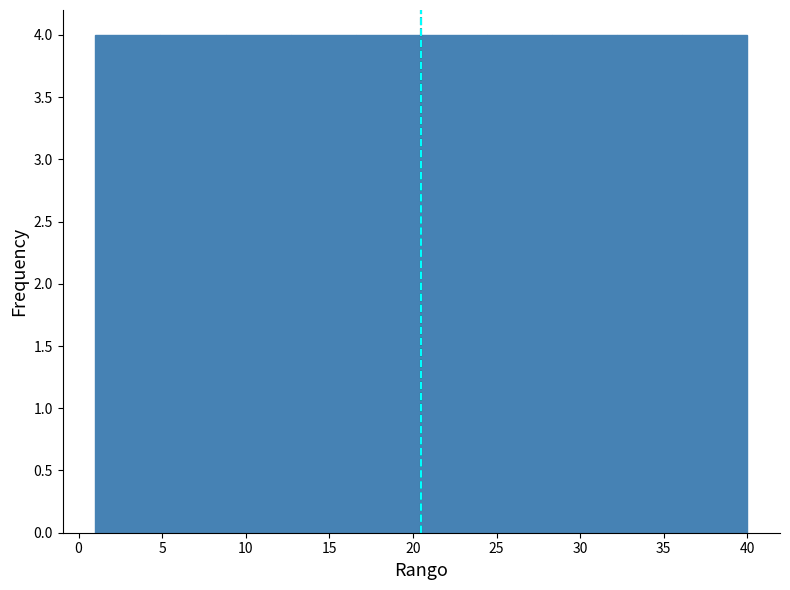

Reading left to right, transcribe this chart: for each bar, give the range it covers on the x-axis and its height. Neither the bar edges nor the heights are printed on the chart, so give them approximately, as read against the axes.

1.0 to 4.9: 4
4.9 to 8.8: 4
8.8 to 12.7: 4
12.7 to 16.6: 4
16.6 to 20.5: 4
20.5 to 24.4: 4
24.4 to 28.3: 4
28.3 to 32.2: 4
32.2 to 36.1: 4
36.1 to 40.0: 4